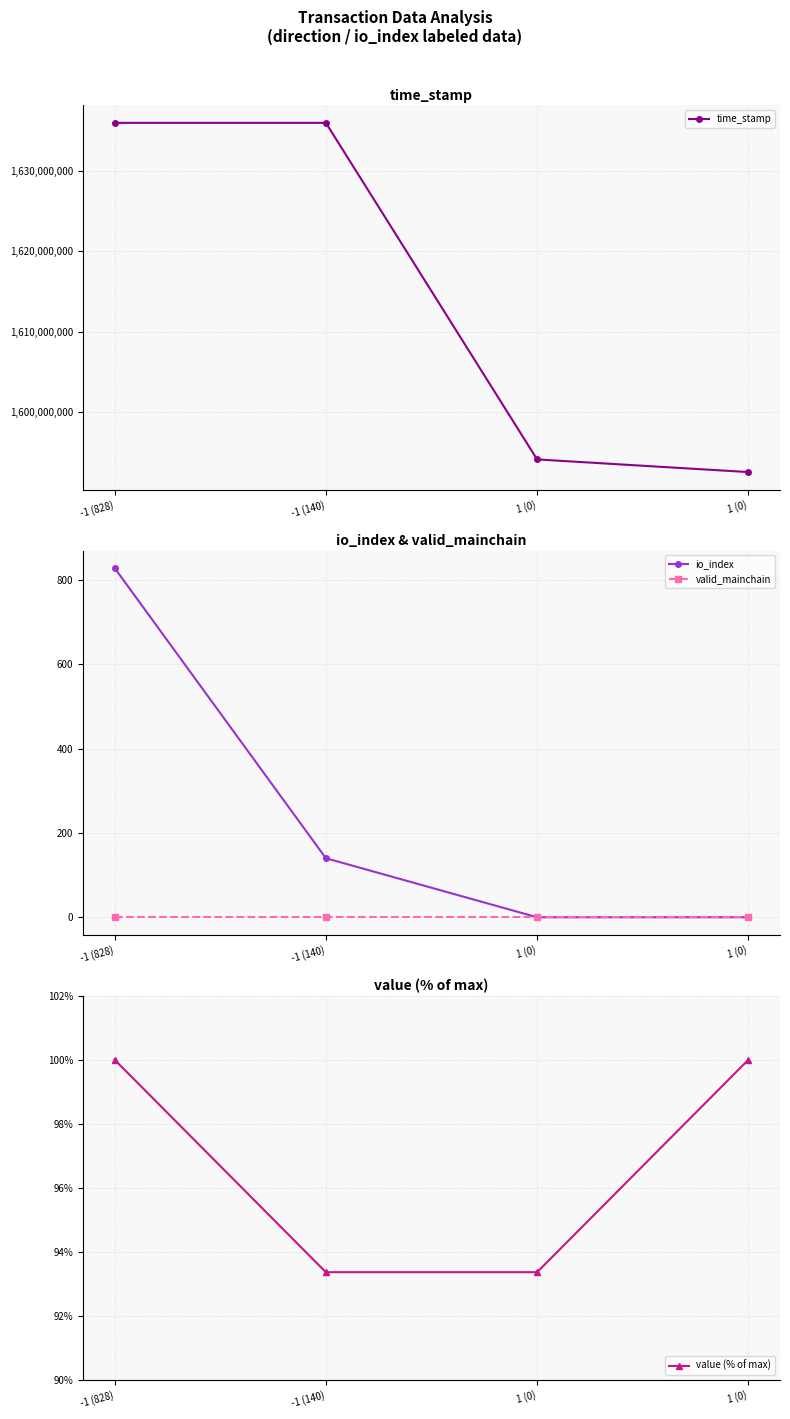

Count the number of data series in this chart.

4